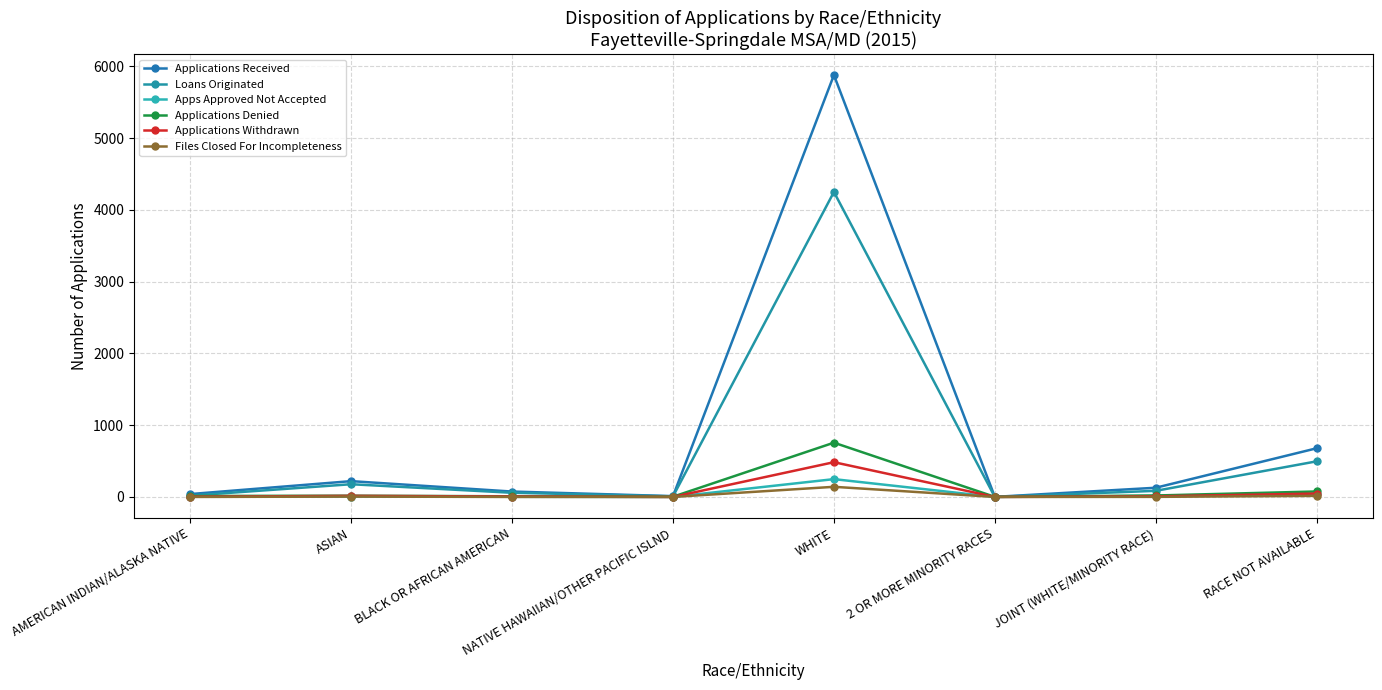

What is the difference between the highest and lowest values at NATIVE HAWAIIAN/OTHER PACIFIC ISLND?

11